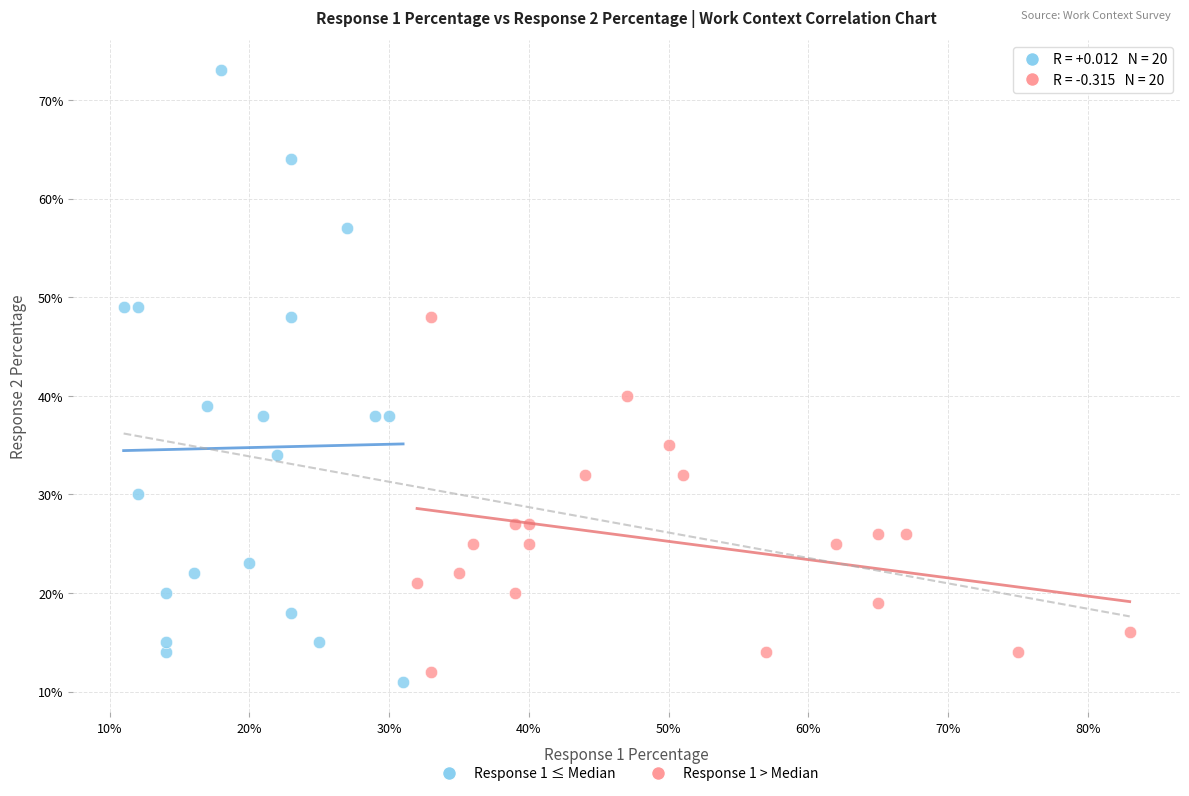

Which series has the widest spread of Y values?

Response 1 ≤ Median